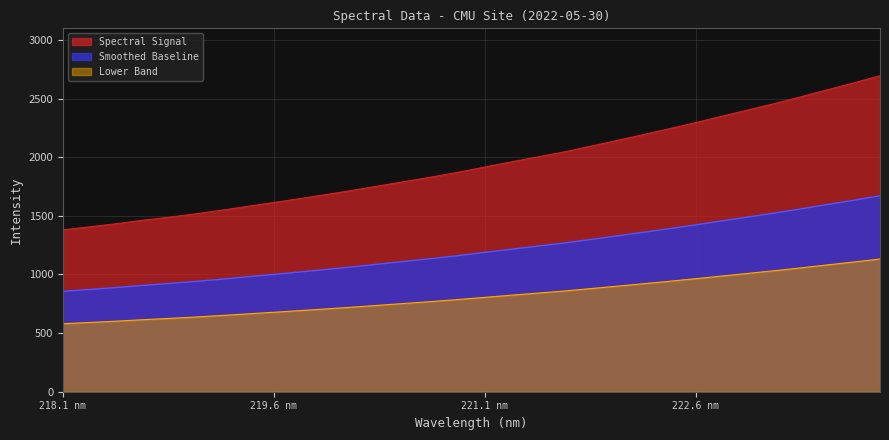

What is the average value?

1945.3